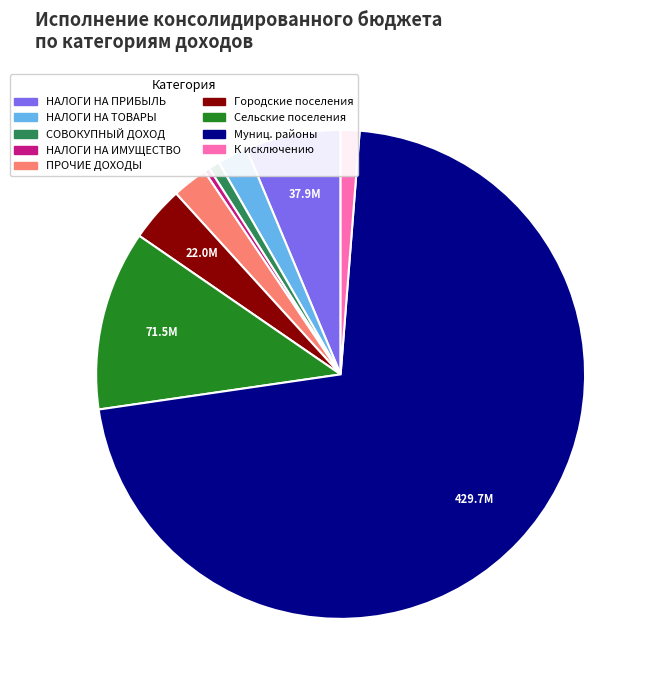

Does НАЛОГИ НА ТОВАРЫ represent more than half of the total?

No